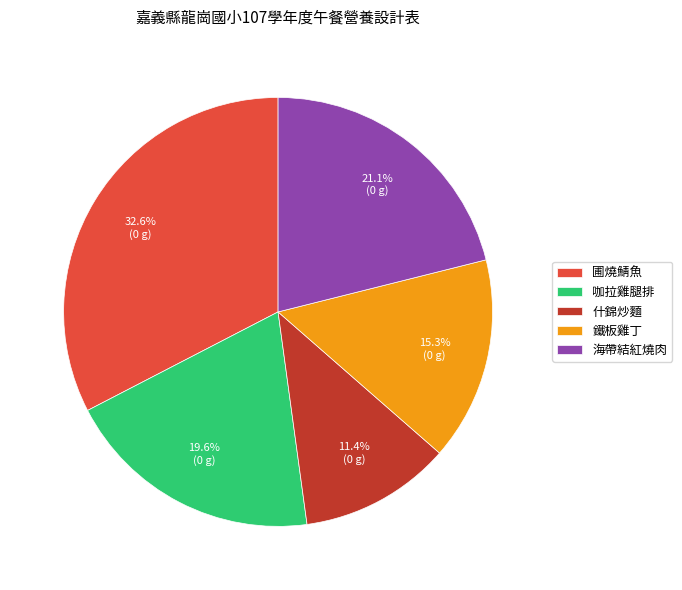

True or false: 什錦炒麵 accounts for 11% of the total.

True